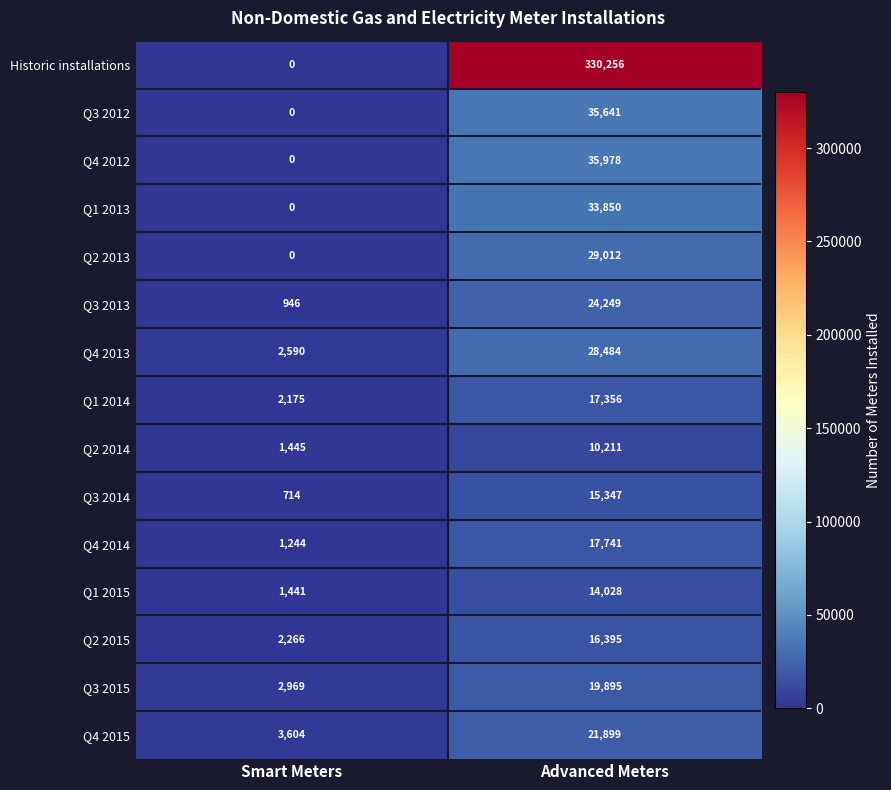

Reading left to right, list all the values displayed in this chart.

Historic installations: 0	330256
Q3 2012: 0	35641
Q4 2012: 0	35978
Q1 2013: 0	33850
Q2 2013: 0	29012
Q3 2013: 946	24249
Q4 2013: 2590	28484
Q1 2014: 2175	17356
Q2 2014: 1445	10211
Q3 2014: 714	15347
Q4 2014: 1244	17741
Q1 2015: 1441	14028
Q2 2015: 2266	16395
Q3 2015: 2969	19895
Q4 2015: 3604	21899